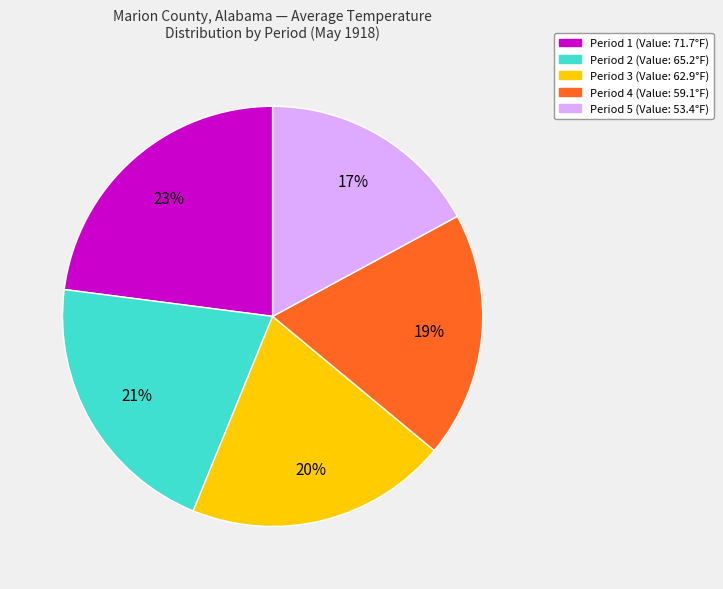

Is there any slice that represents more than half of the pie?

No